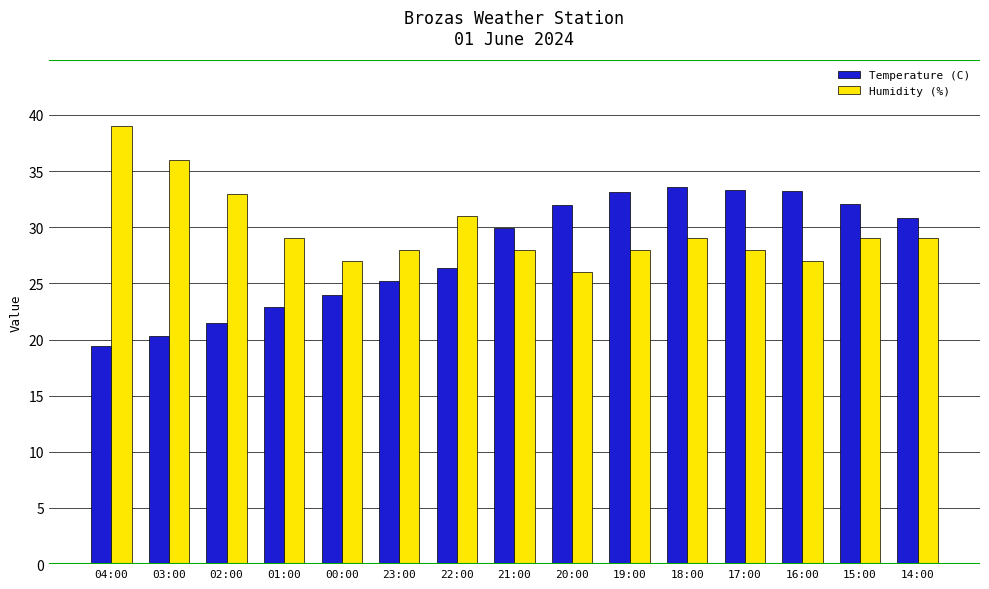

How many bars are there in total?

30